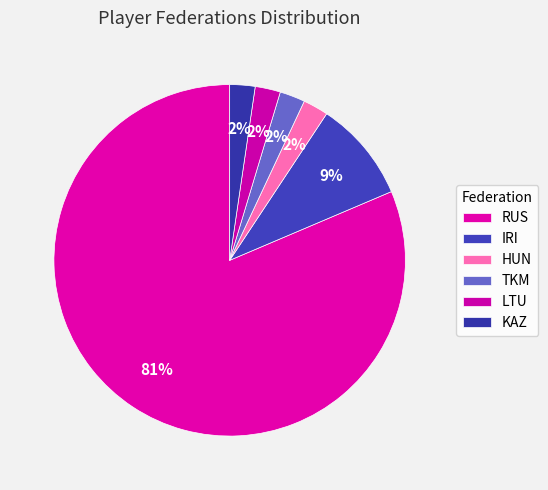

True or false: LTU accounts for 1% of the total.

False